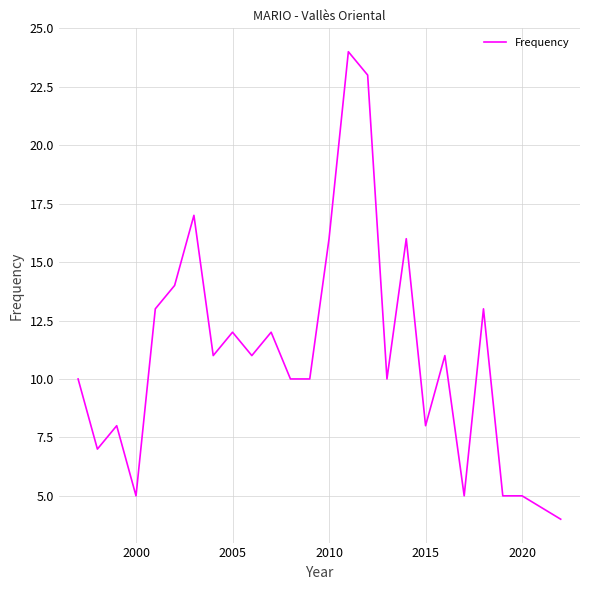

True or false: there are more than 2 points higher than both neighbors.

True